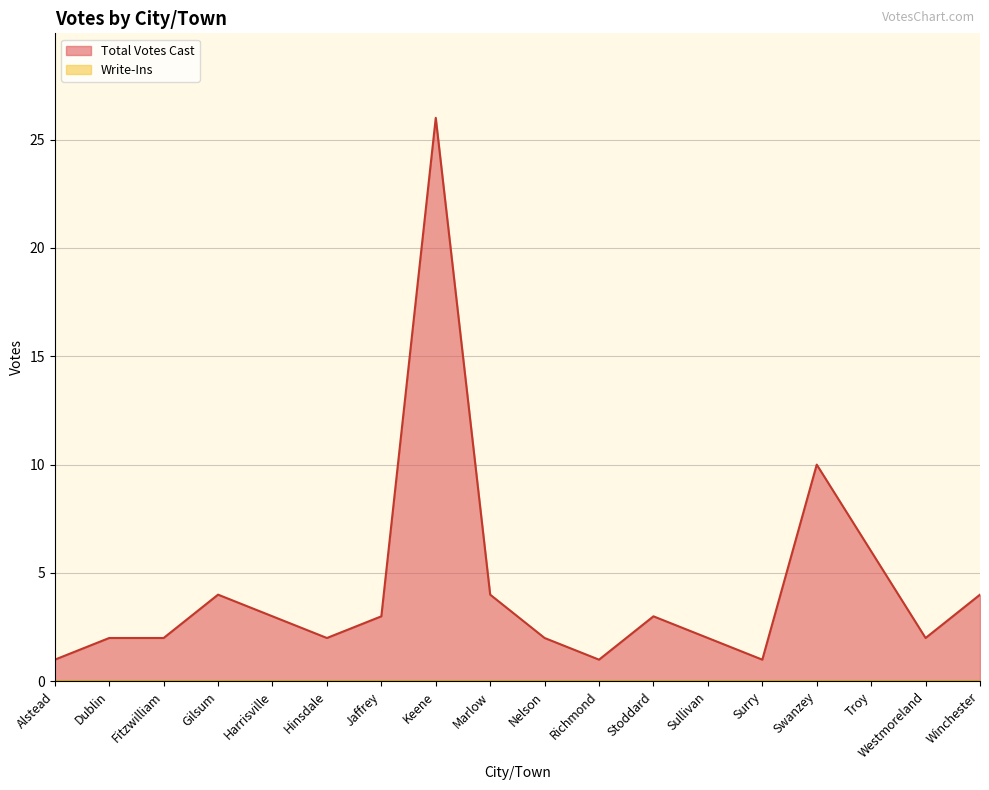

List the labels in order of value, largest first.

Keene, Swanzey, Troy, Gilsum, Marlow, Winchester, Harrisville, Jaffrey, Stoddard, Dublin, Fitzwilliam, Hinsdale, Nelson, Sullivan, Westmoreland, Alstead, Richmond, Surry